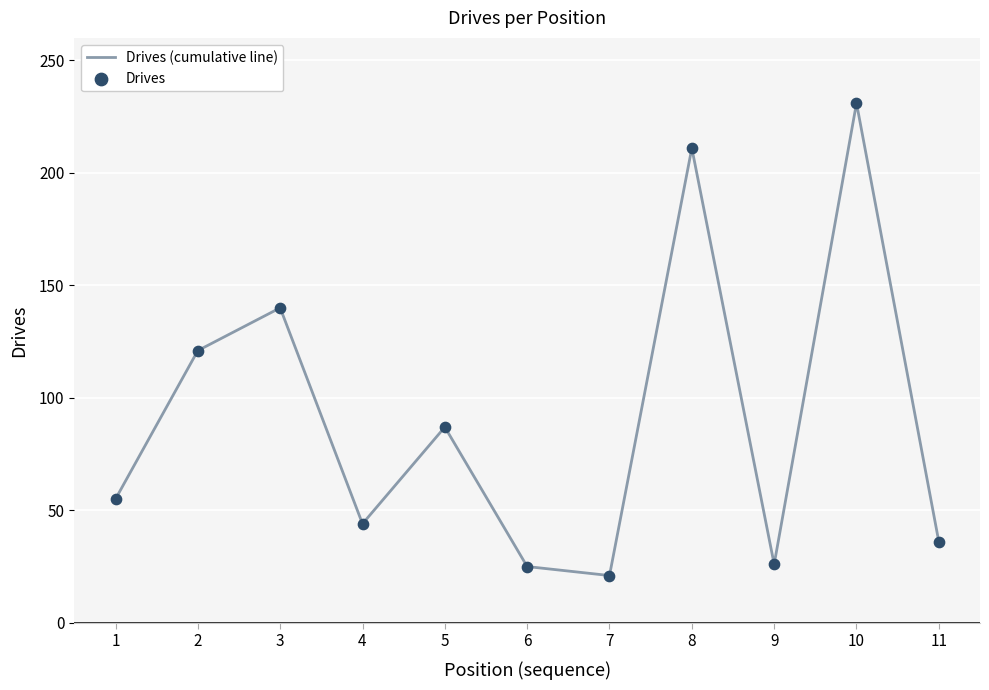

Read the value at 4, to the nearest 5.

45